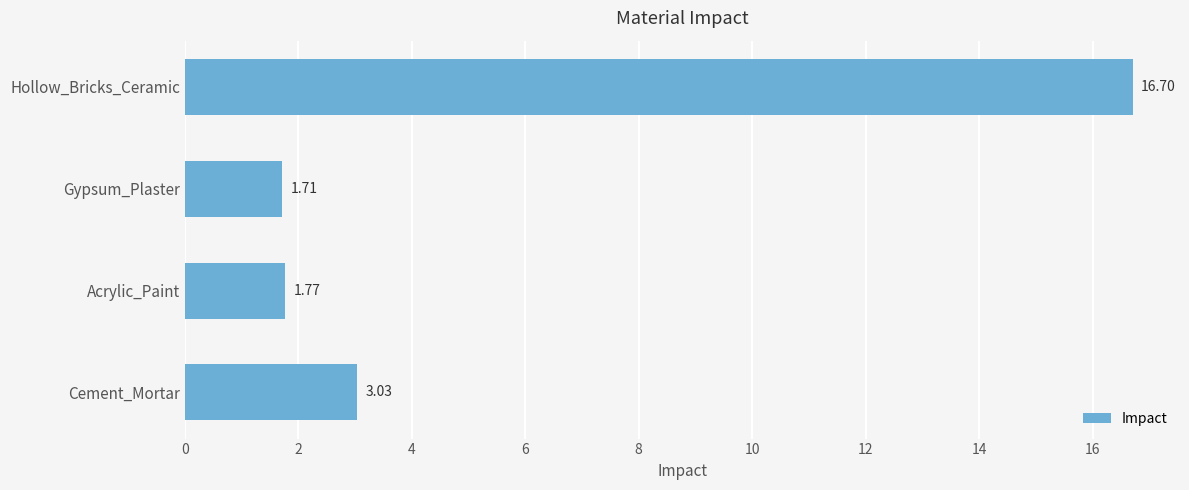

What is the sum of all values?

23.2